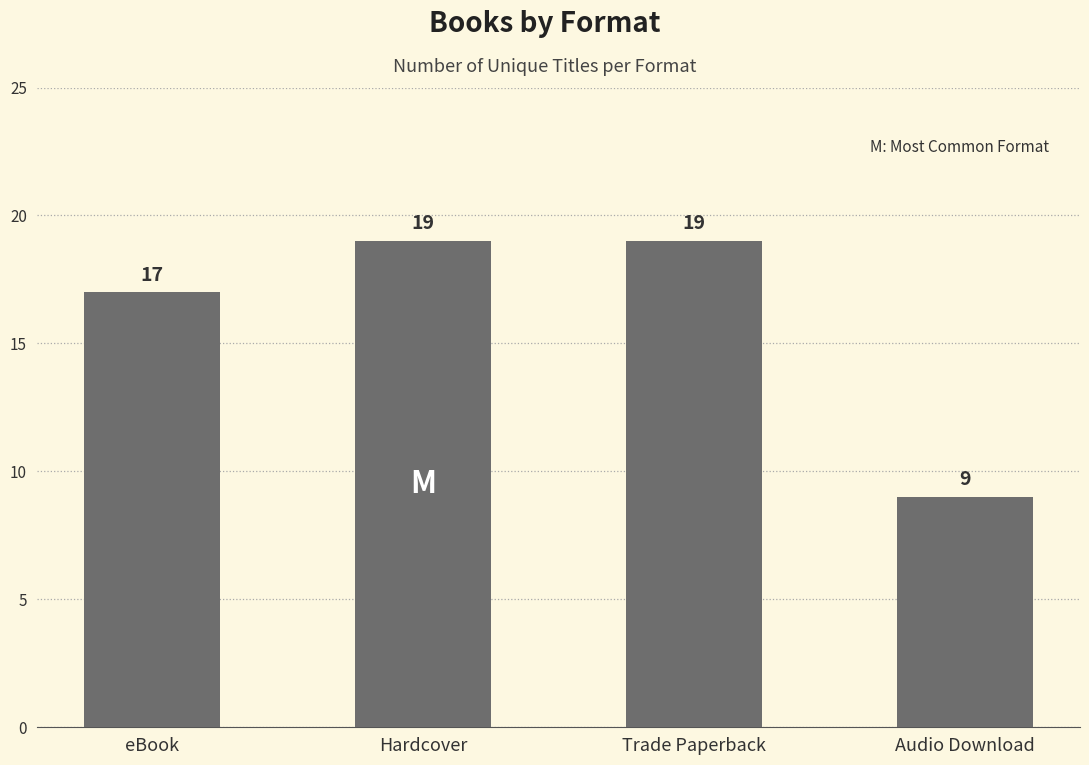

What is the label of the 4th bar from the left?

Audio Download